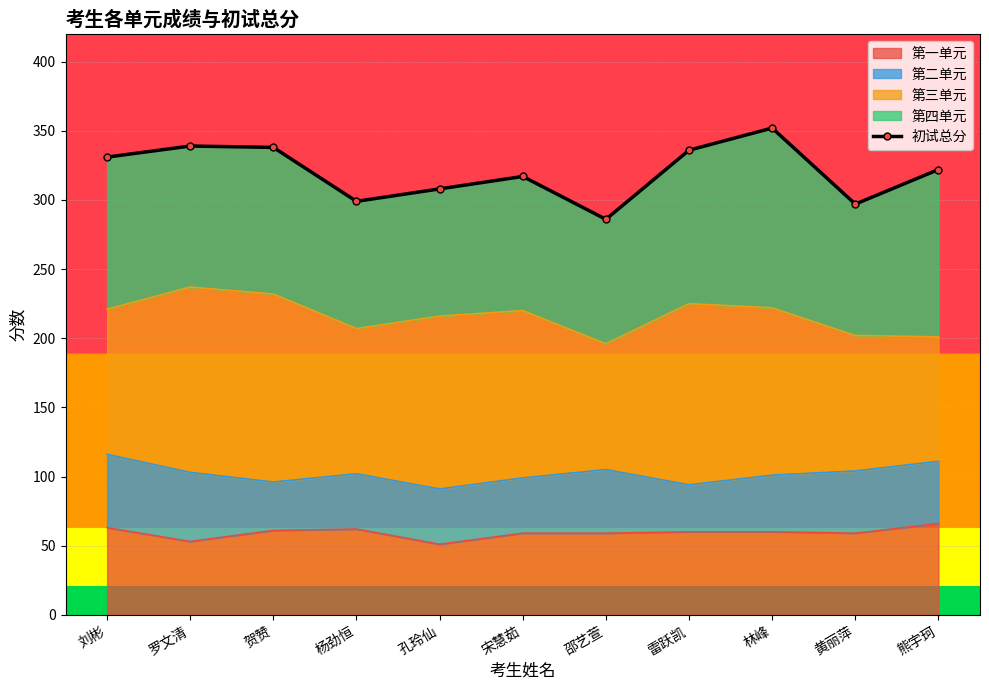

Reading left to right, extract all data points from this chart.

刘彬=331	罗文清=339	贺赞=338	杨劲恒=299	孔玲仙=308	宋慧茹=317	邵艺萱=286	雷跃凯=336	林峰=352	黄丽萍=297	熊宇珂=322